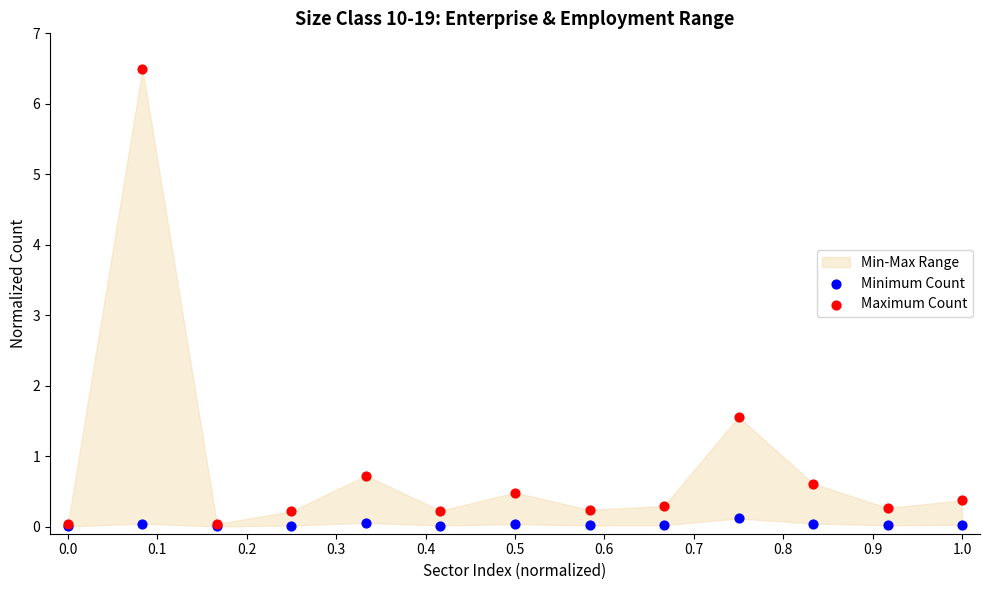

Across all series, what Y value is closest to 3?

1.6